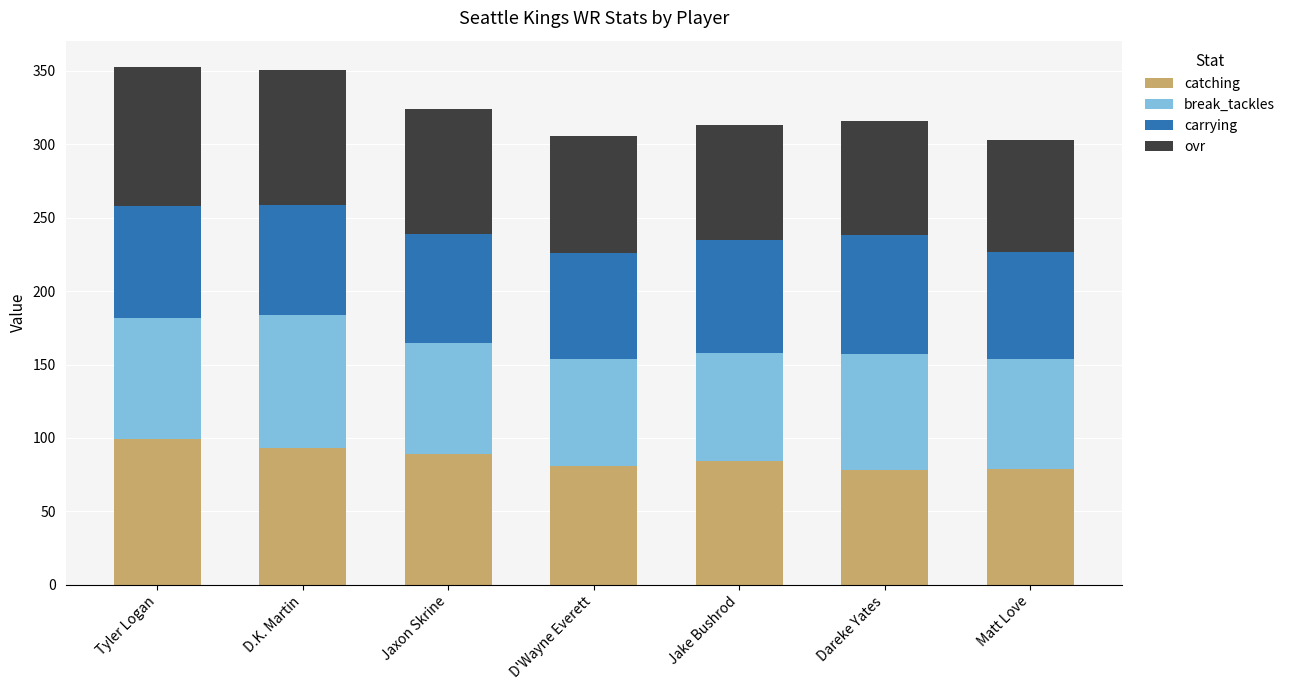

What is the sum of all catching values?

603